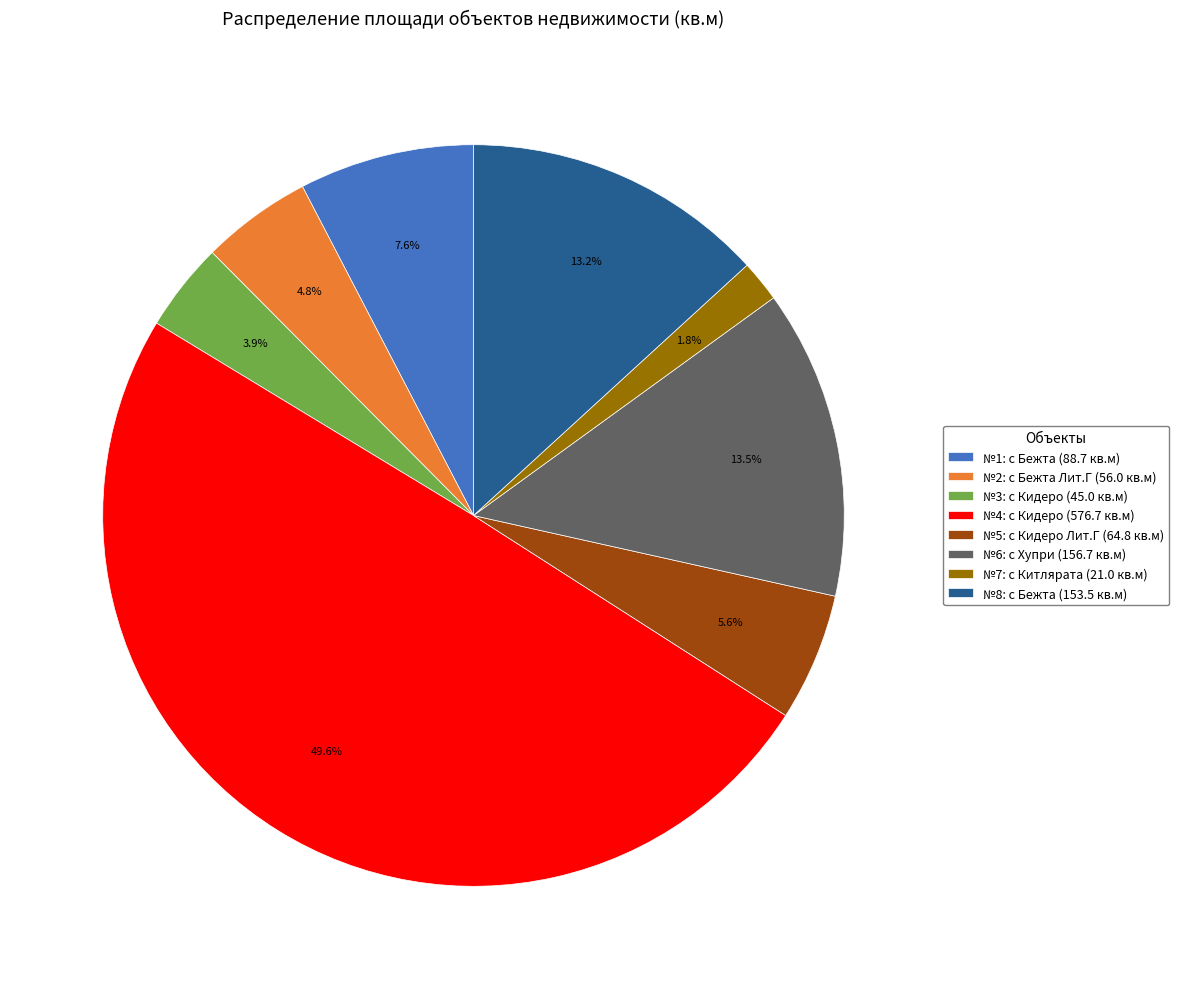

Which has a higher value, №3: с Кидеро (45.0 кв.м) or №2: с Бежта Лит.Г (56.0 кв.м)?

№2: с Бежта Лит.Г (56.0 кв.м)